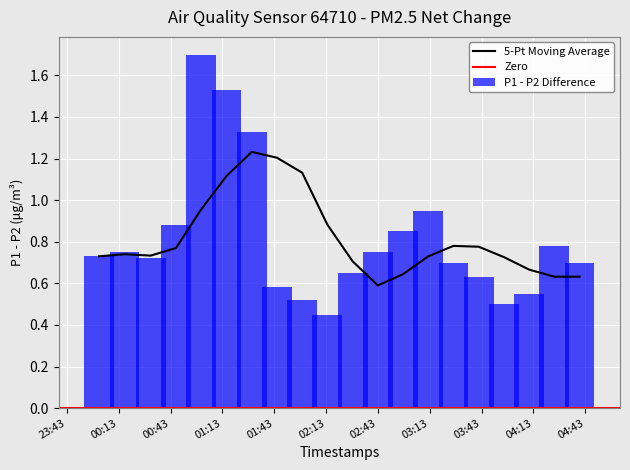

The P2 series shows 0.2 at P1. True or false?

False